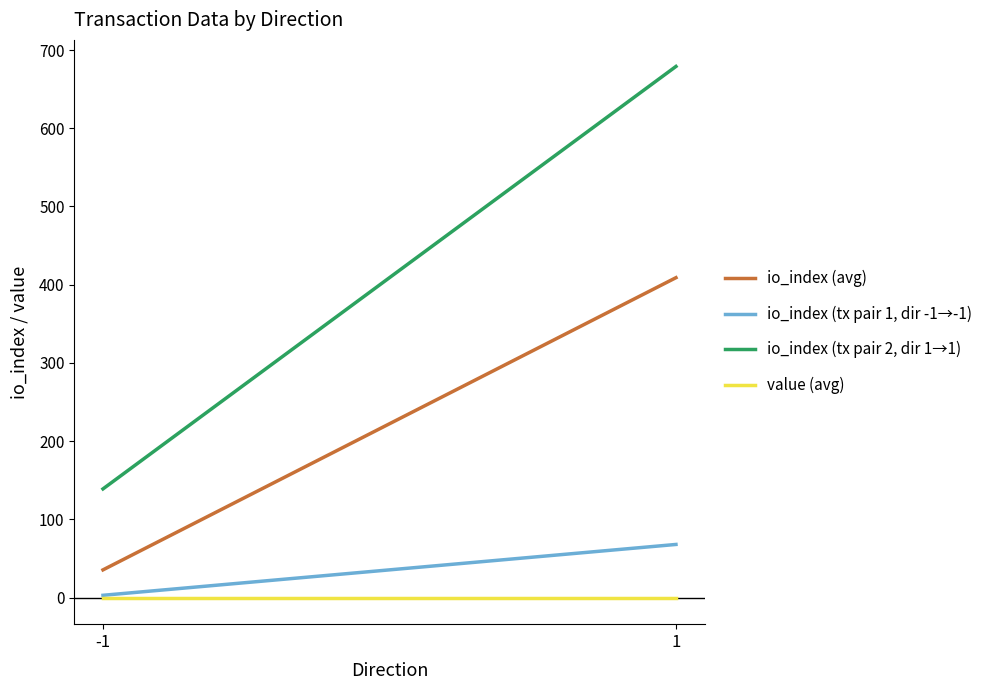

How many lines are shown in the chart?

4